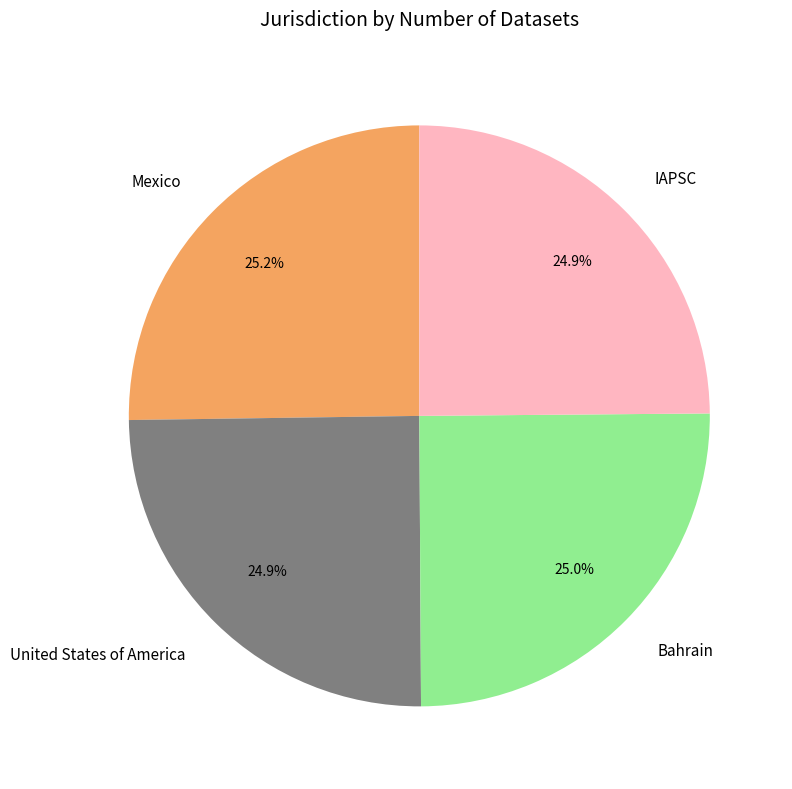

How many segments does this pie chart have?

4